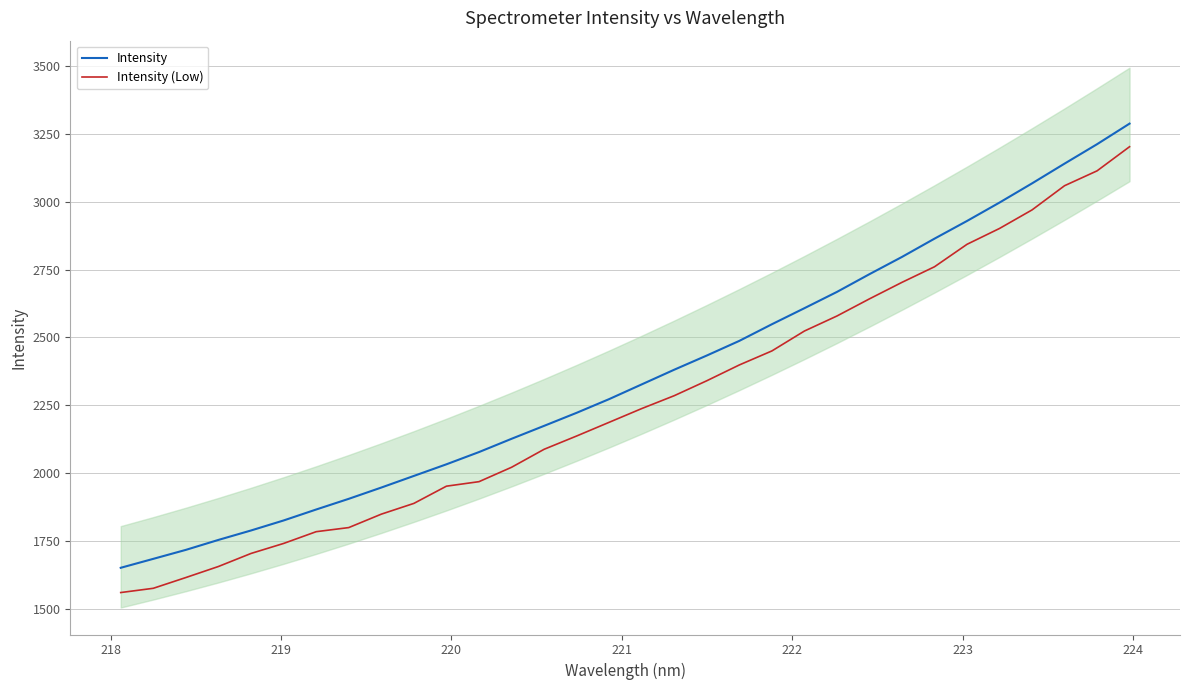

Reading left to right, transcribe all the data shown in this chart.

Intensity: 1650.9	1683.8	1716.9	1753.7	1788.4	1825.3	1865.7	1905.0	1946.6	1989.4	2032.3	2077.4	2126.3	2174.0	2222.1	2272.6	2326.8	2380.9	2433.2	2487.2	2548.4	2607.6	2667.6	2733.0	2796.5	2863.8	2929.1	2996.9	3067.6	3140.4	3211.9	3287.8
Intensity (Low): 1559.6	1575.3	1615.0	1655.7	1703.7	1740.6	1783.9	1799.1	1848.6	1888.2	1951.7	1968.3	2021.3	2087.6	2136.6	2187.1	2237.7	2285.2	2340.2	2398.4	2450.1	2523.4	2578.8	2642.0	2702.9	2760.3	2843.1	2901.5	2969.8	3059.0	3113.7	3202.7